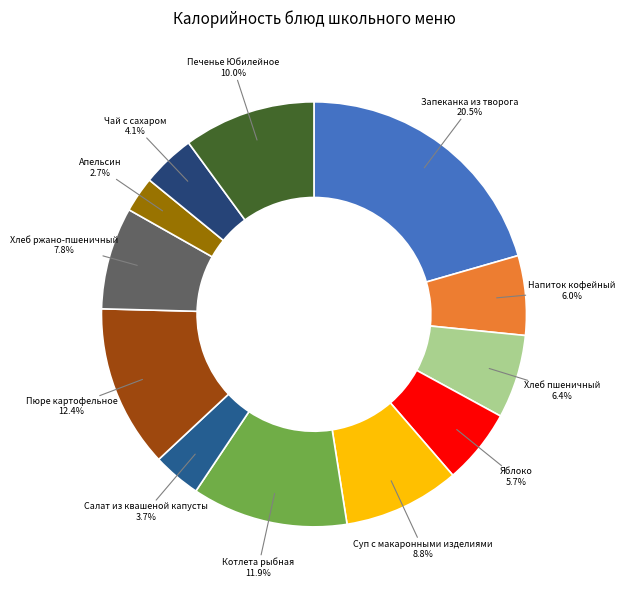

What percentage is NOT represented by Хлеб ржано-пшеничный?

92.2%